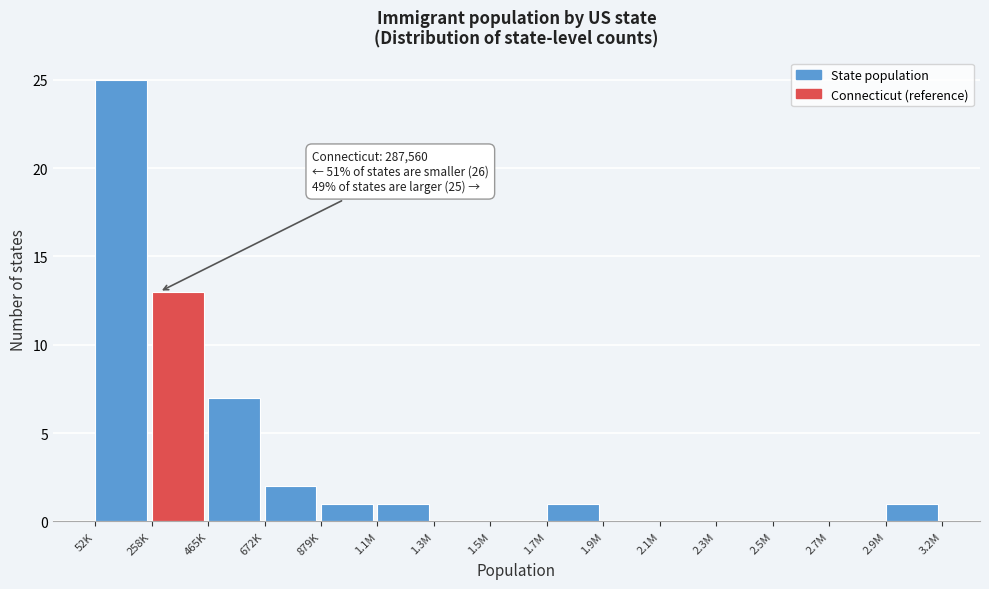

Reading left to right, transcribe all the data shown in this chart.

52K=25	258K=13	465K=7	672K=2	879K=1	1.1M=1	1.3M=0	1.5M=0	1.7M=1	1.9M=0	2.1M=0	2.3M=0	2.5M=0	2.7M=0	2.9M=1